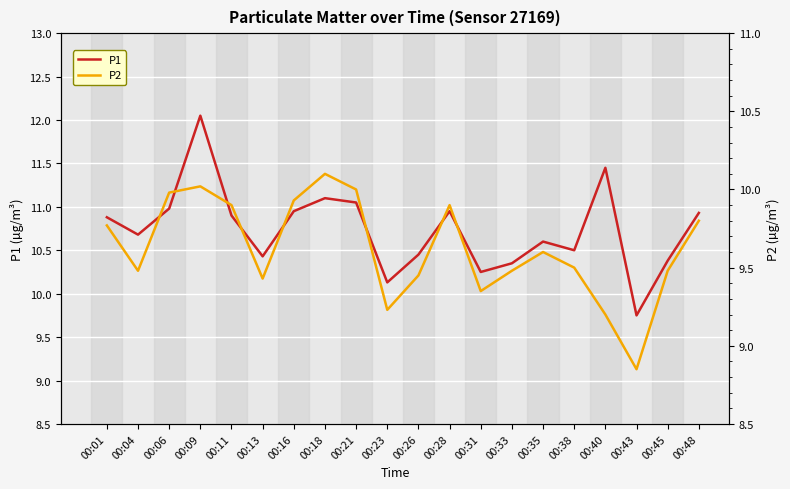

At which label is P1 closest to 10?

00:23